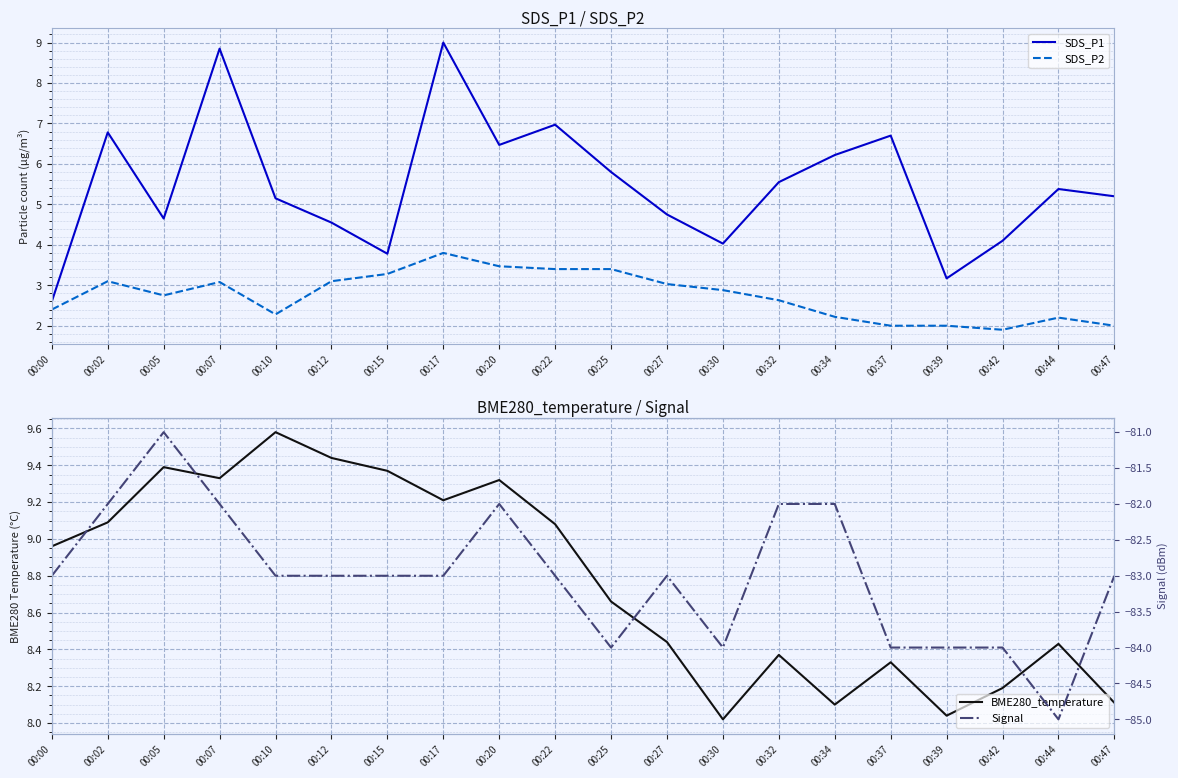

What is the value of the SDS_P2 point at the 7th from the left?

3.3